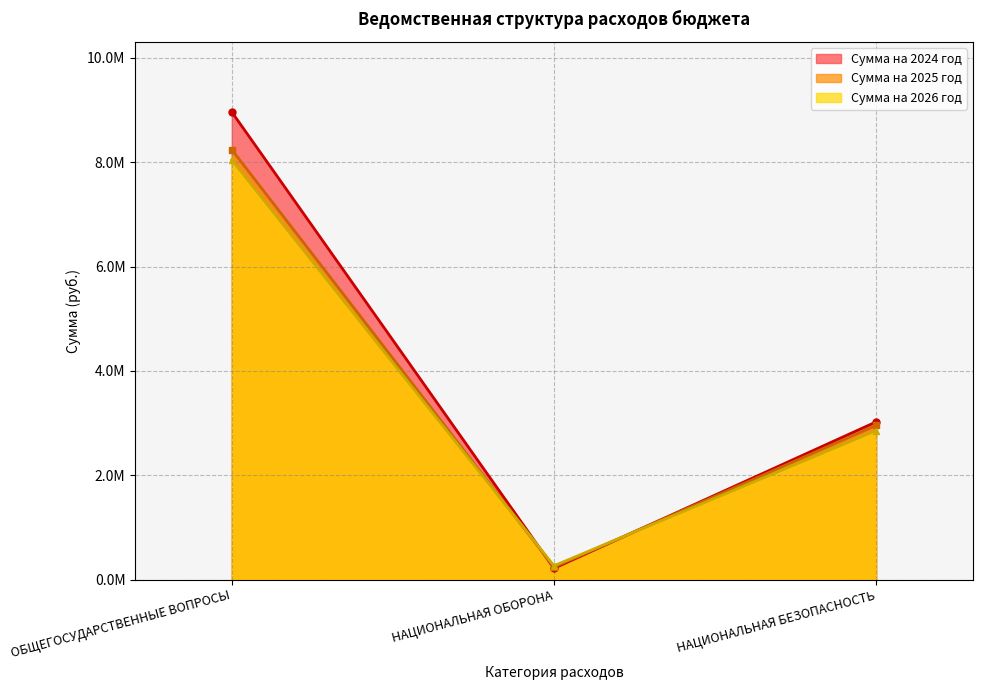

The value of Сумма на 2024 год at ДРУГИЕ ВОПРОСЫ is -4891813.6. True or false?

False